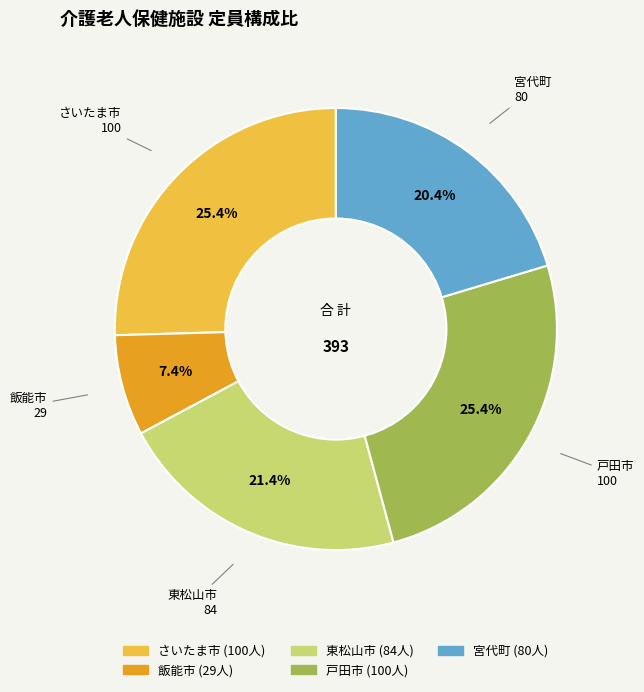

Does any single category account for the majority?

No